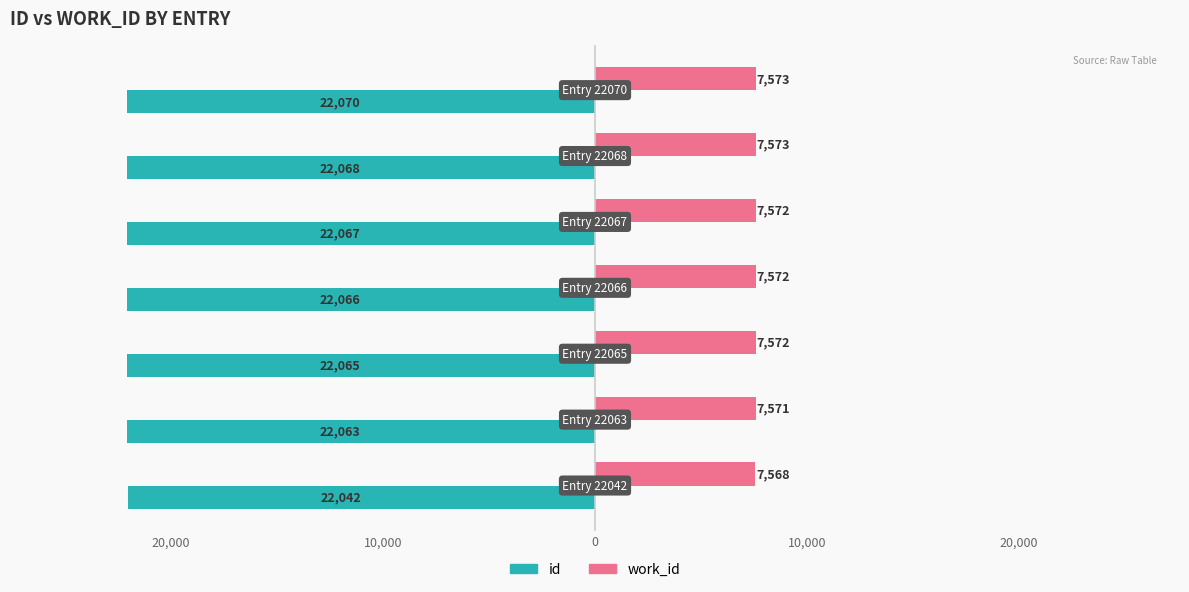

What are all the series names shown in the legend?

id, work_id